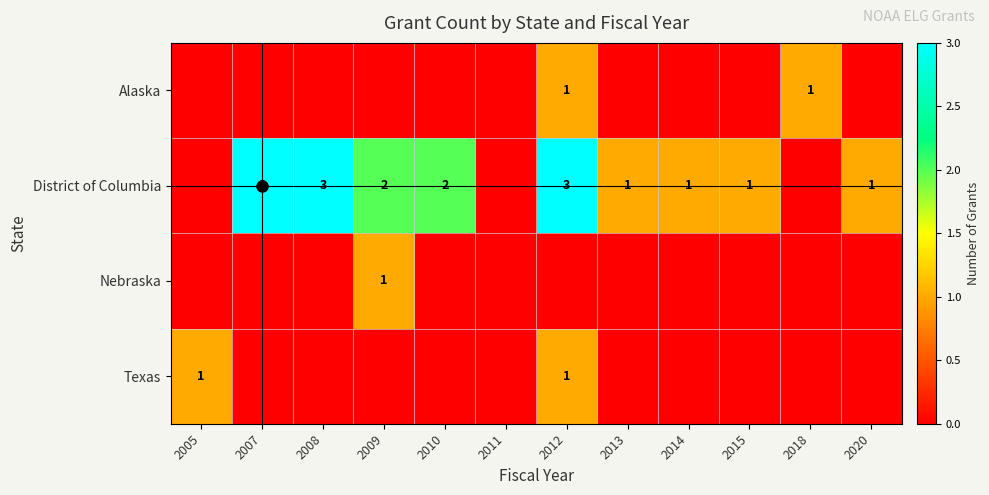

True or false: District of Columbia has a value of 1 at 2013.

True